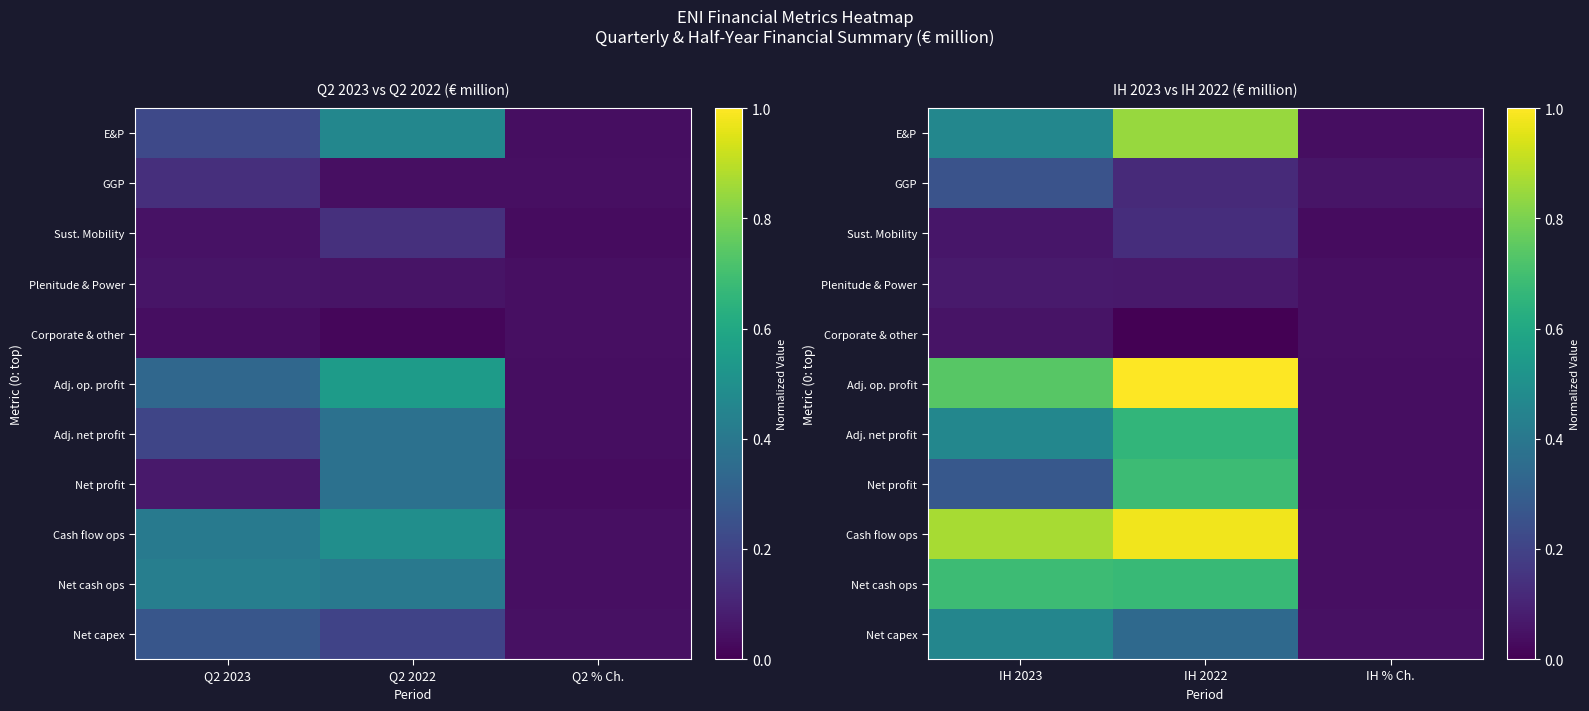

Which series has the widest spread of values?

Adj. op. profit